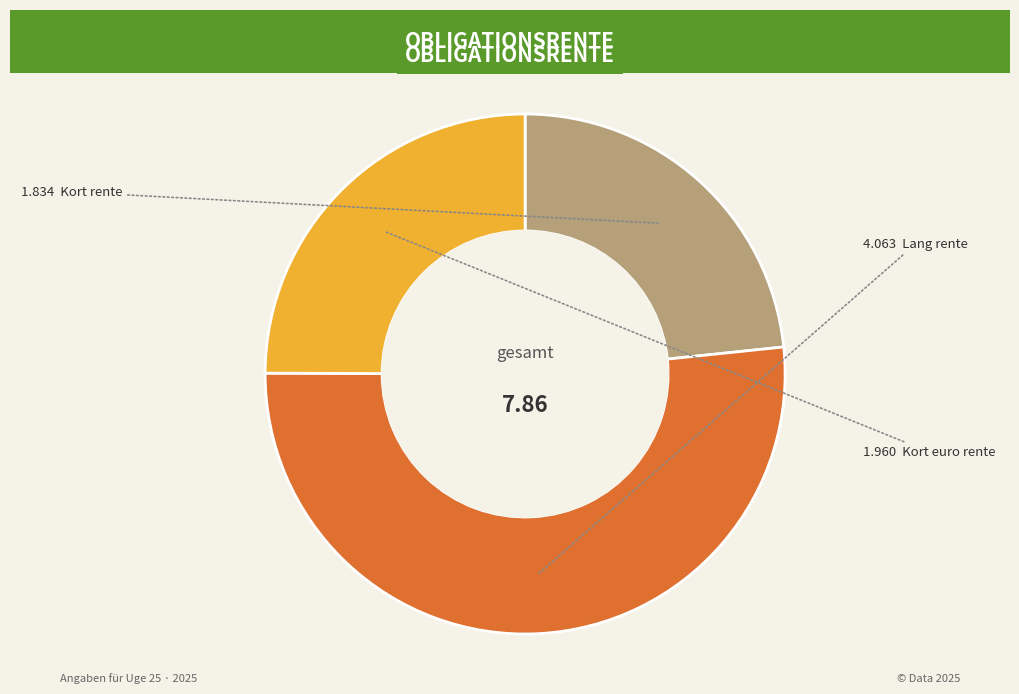

Is there any slice that represents more than half of the pie?

Yes